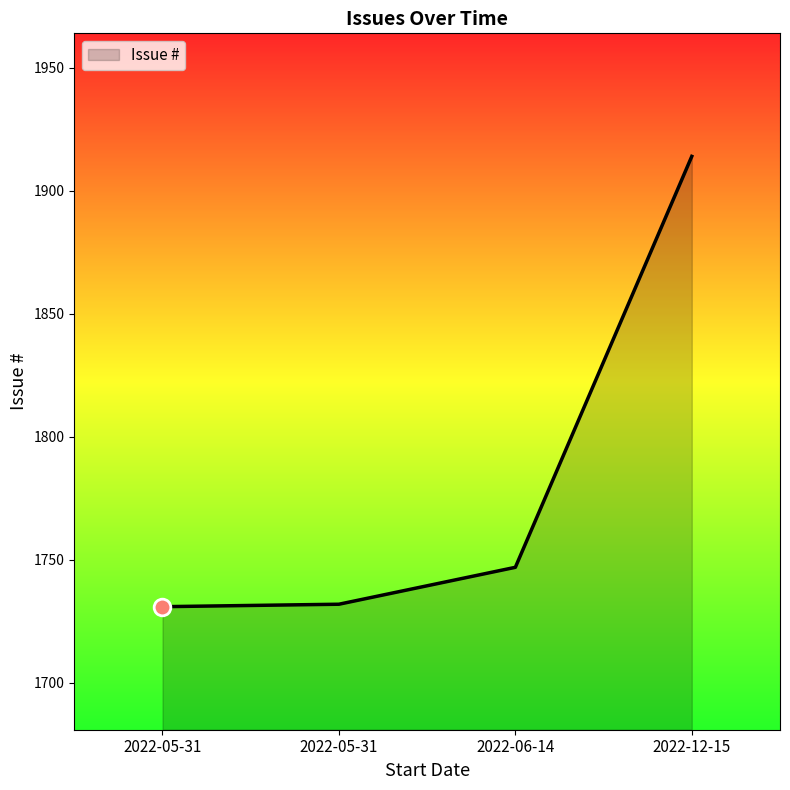

How many lines are shown in the chart?

1